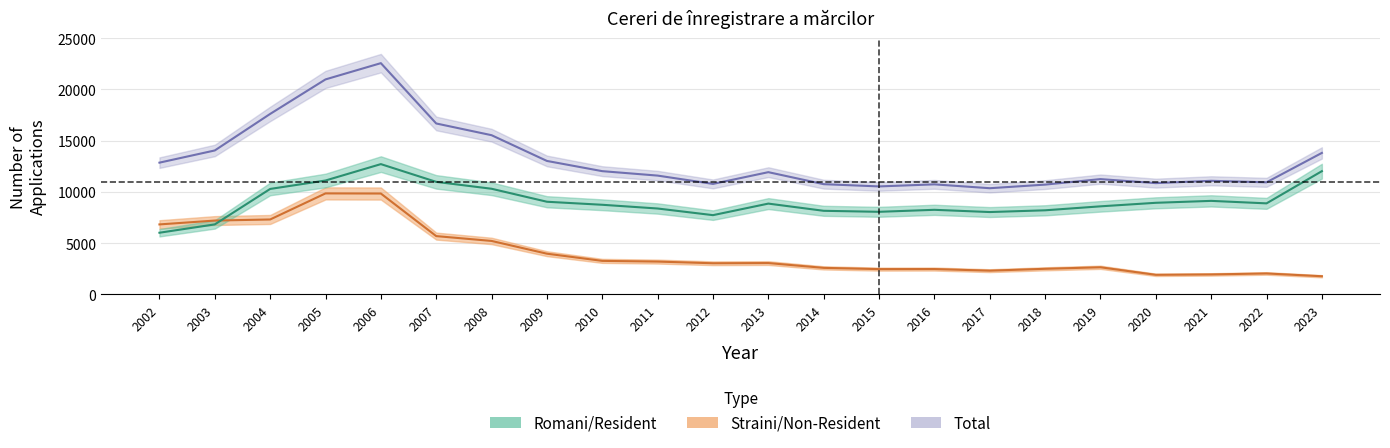

At how many categories does at least one series exceed 16367?

4